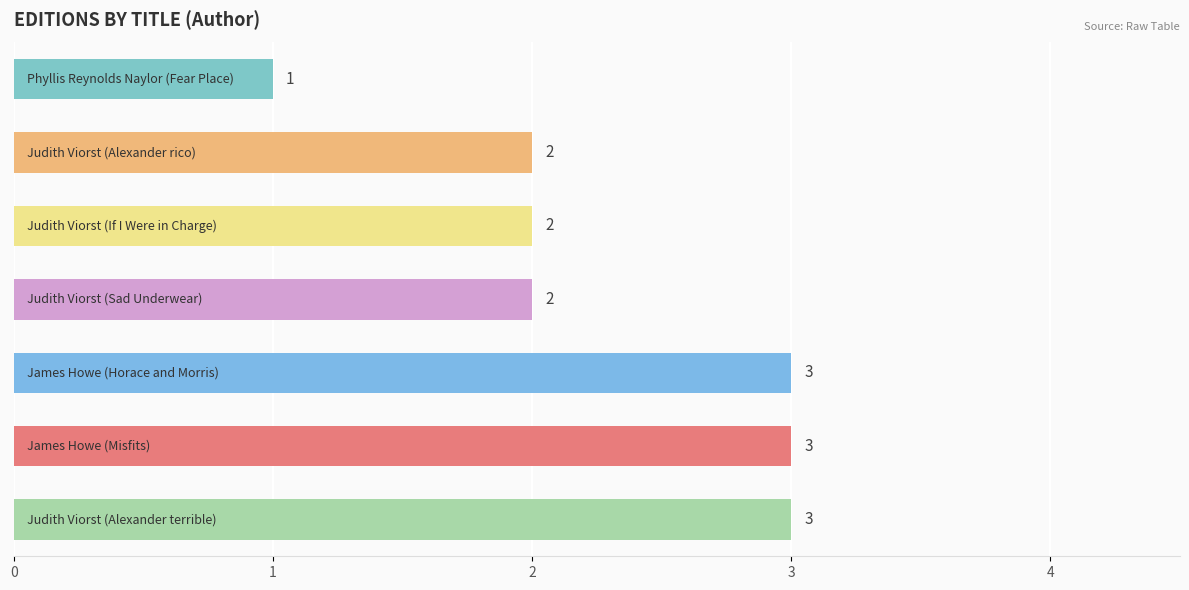

What is the greatest value displayed?

3